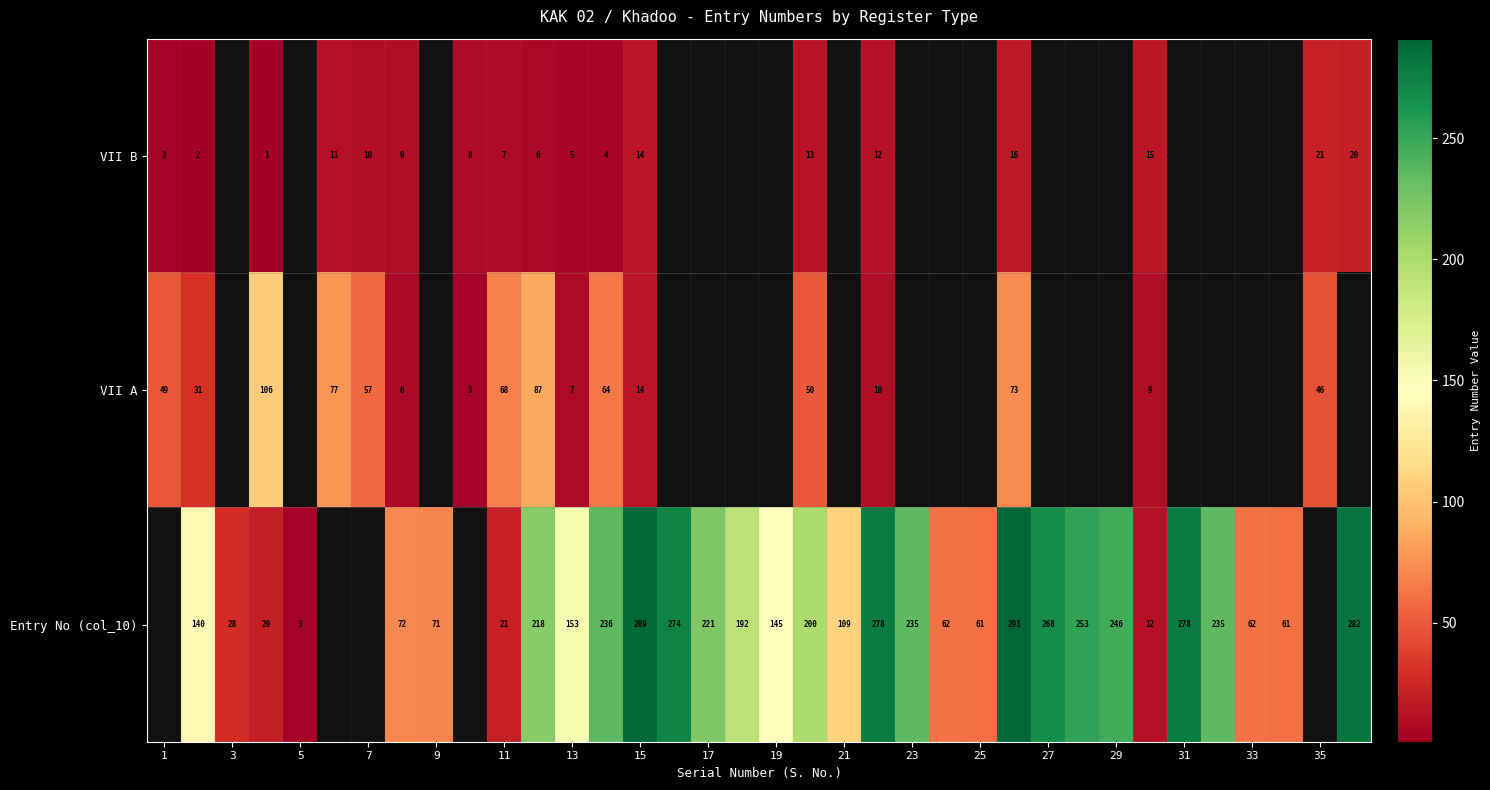

The Entry No (col_10) series shows 101 at 25. True or false?

False